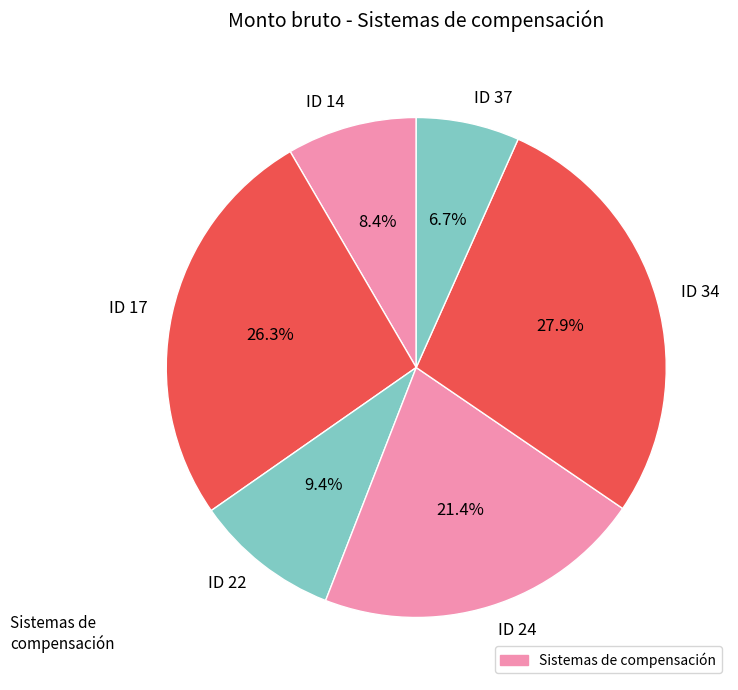

Do ID 17 and ID 22 together represent more than half of the pie?

No